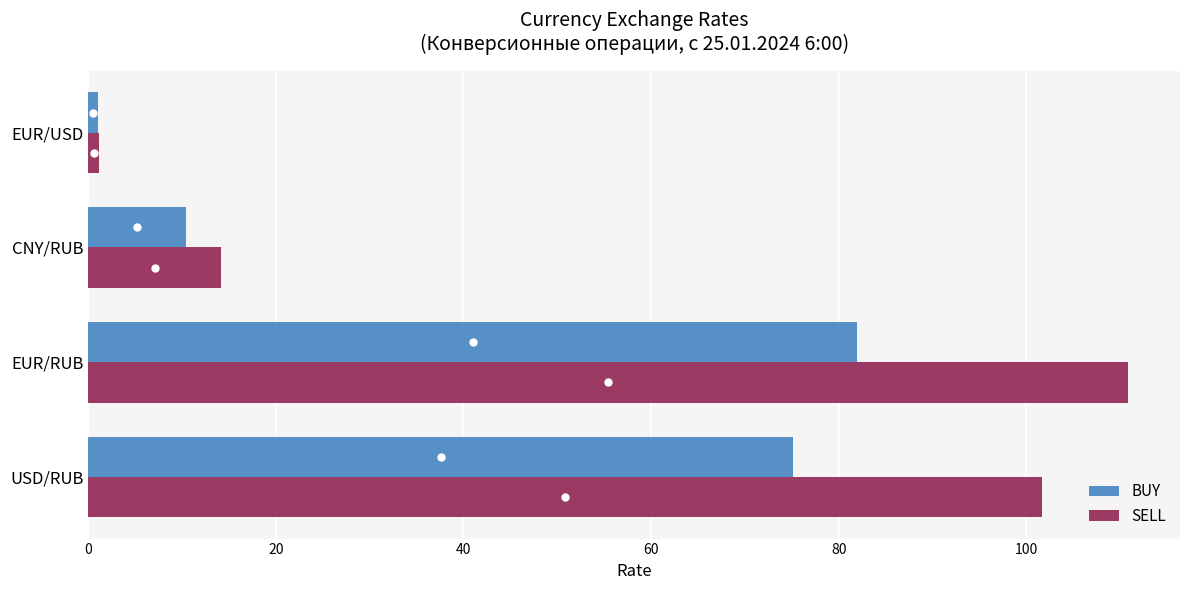

What are all the series names shown in the legend?

BUY, SELL